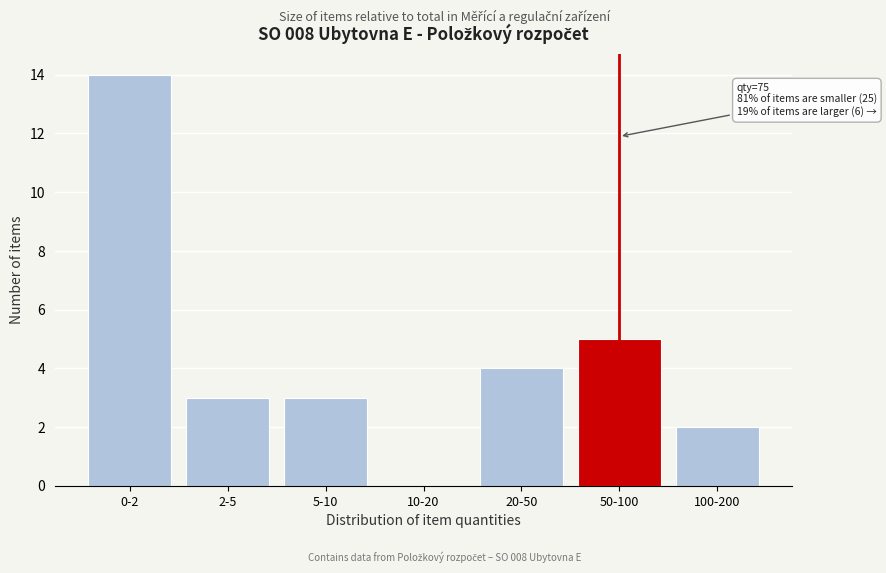

Reading left to right, list all the values displayed in this chart.

0-2=14	2-5=3	5-10=3	10-20=0	20-50=4	50-100=5	100-200=2